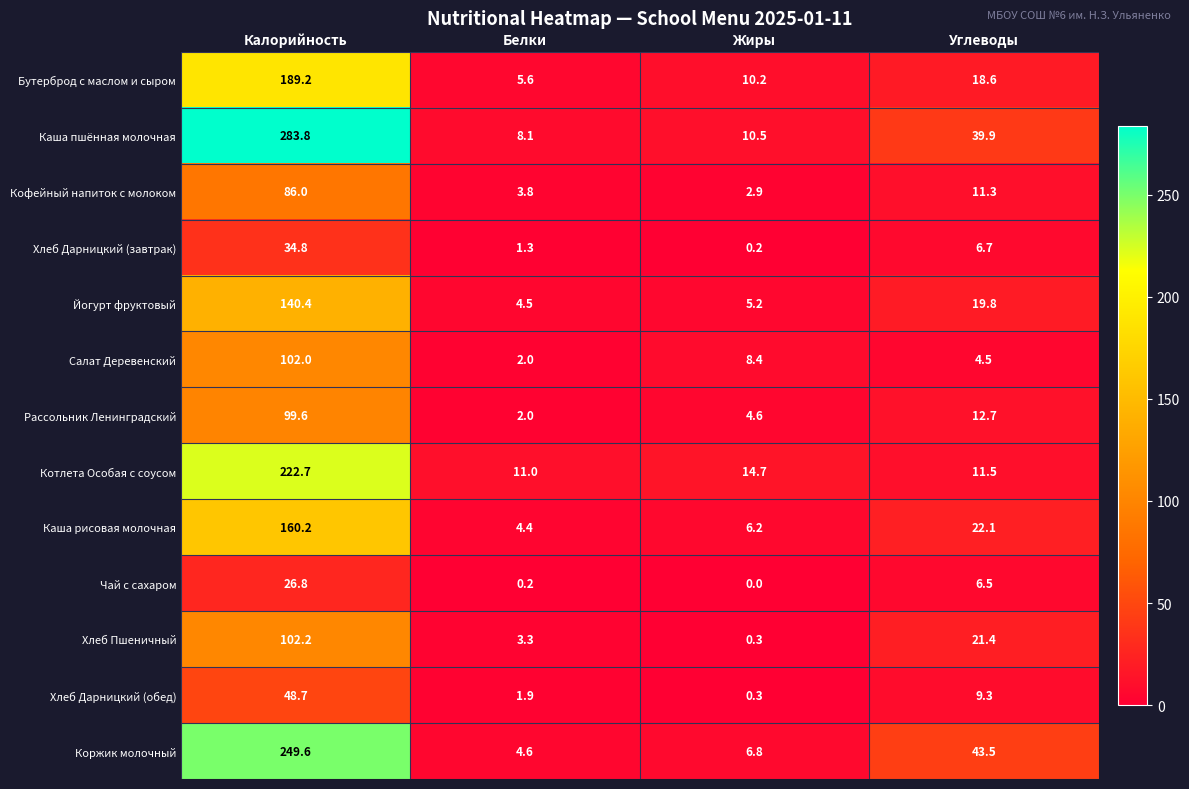

What is the sum of all Бутерброд с маслом и сыром values?

223.6